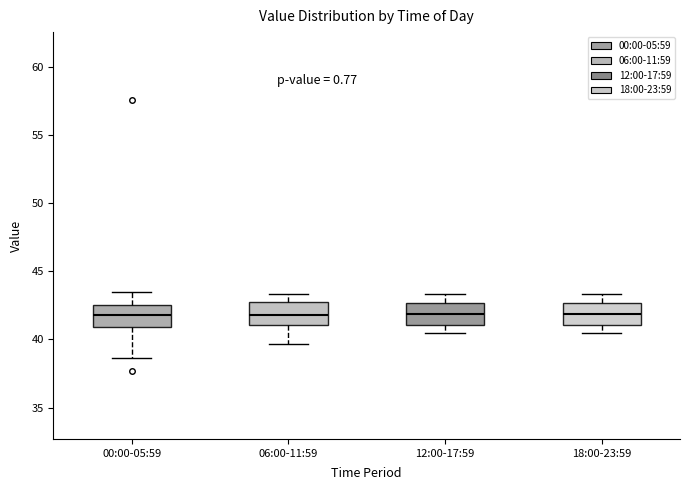

Where does the upper whisker of the box for 12:00-17:59 end on the y-axis? The values are not printed on the chart, so give them approximately, as read against the axis.

43.5